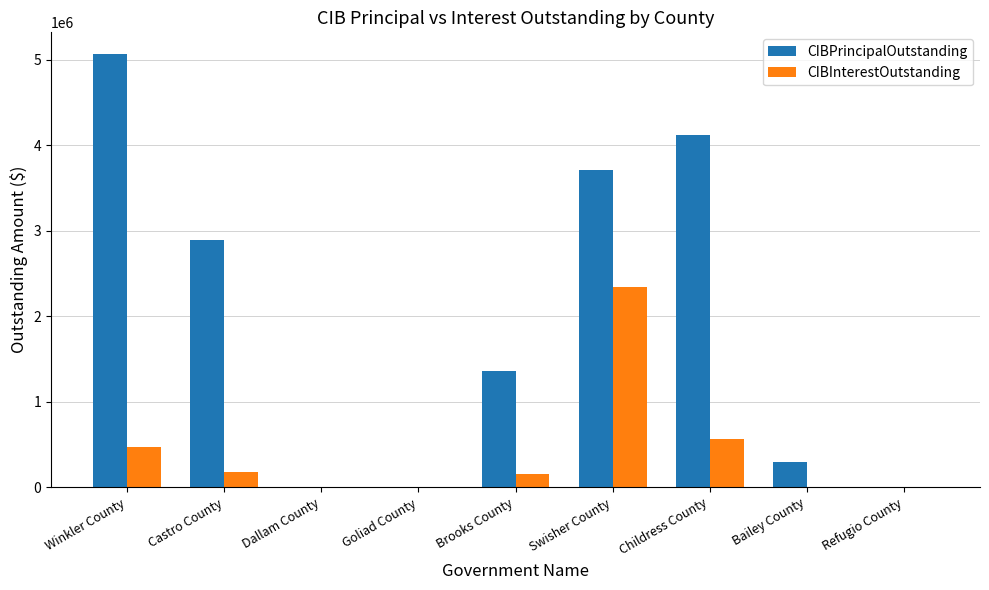

Which series has the largest total across all categories?

CIBPrincipalOutstanding